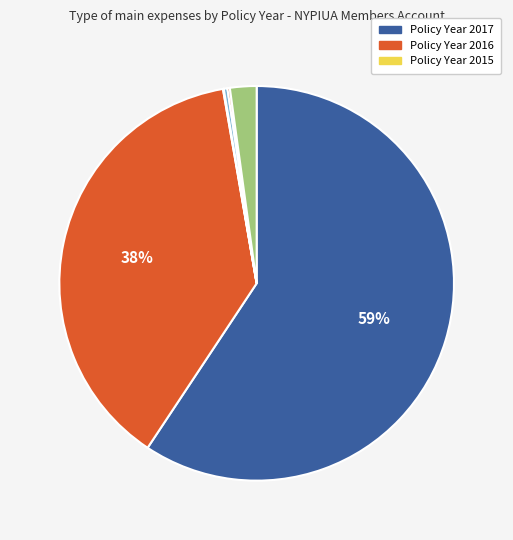

To the nearest percent, what is the difference between the largest and smallest slice percentages?

59%